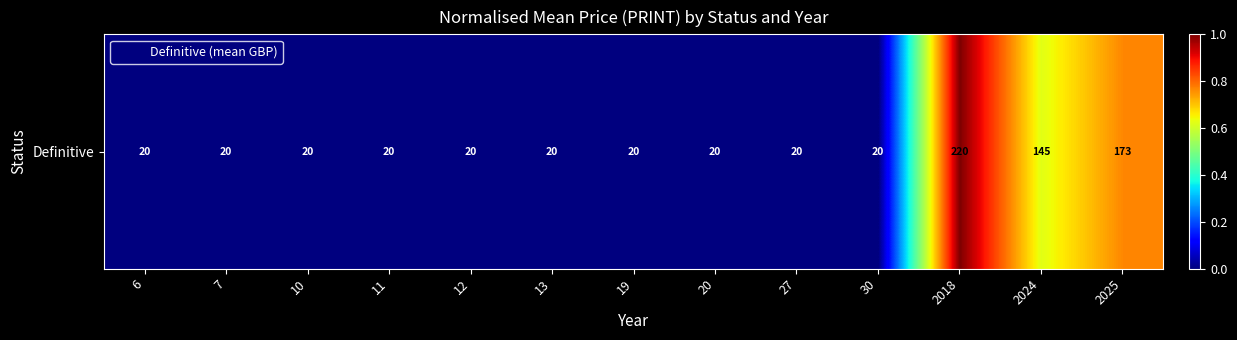

What is the sum of the values at 19 and 2024?

0.6